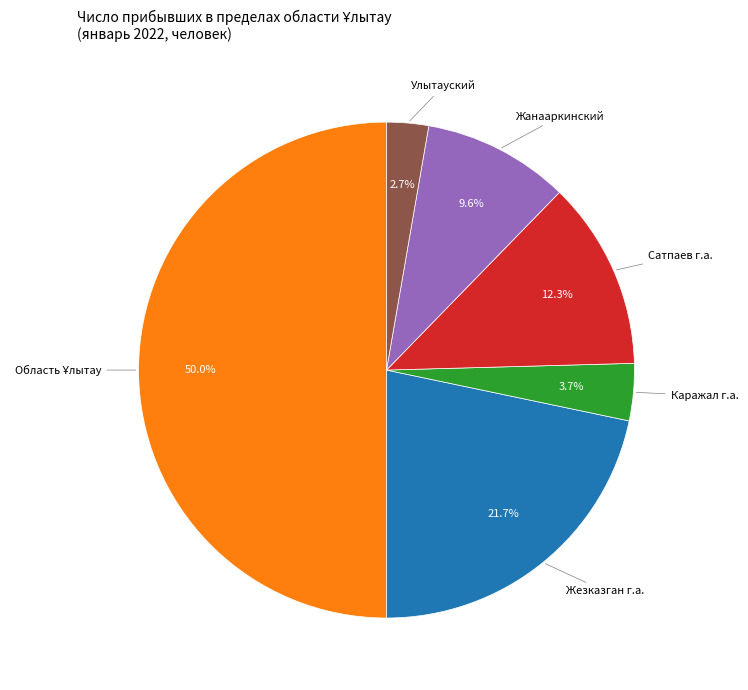

What is the ratio of the value at Жезказган г.а. to the value at Сатпаев г.а.?

1.8